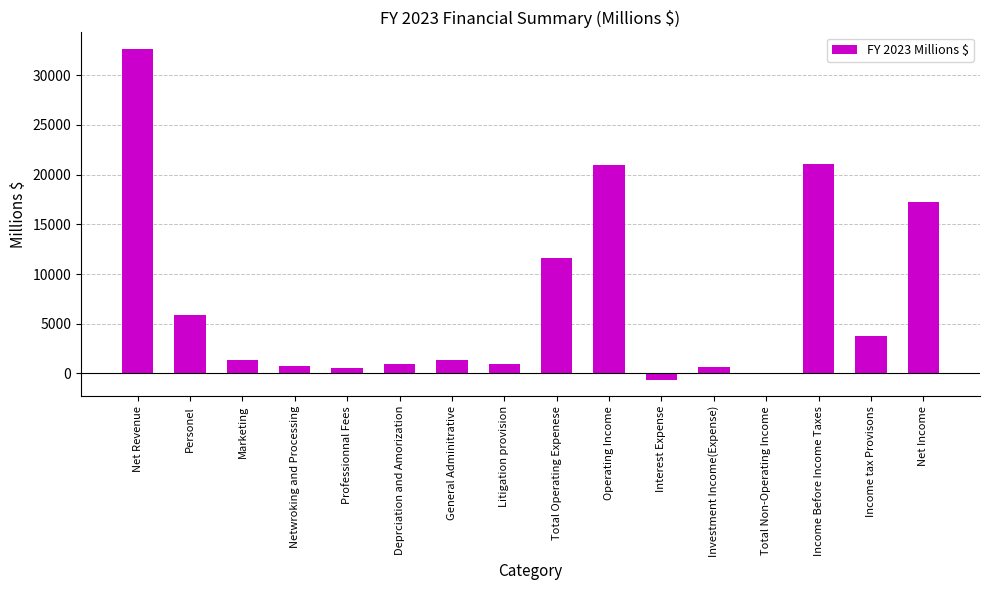

The chart shows a value of 8483 at Personel. True or false?

False